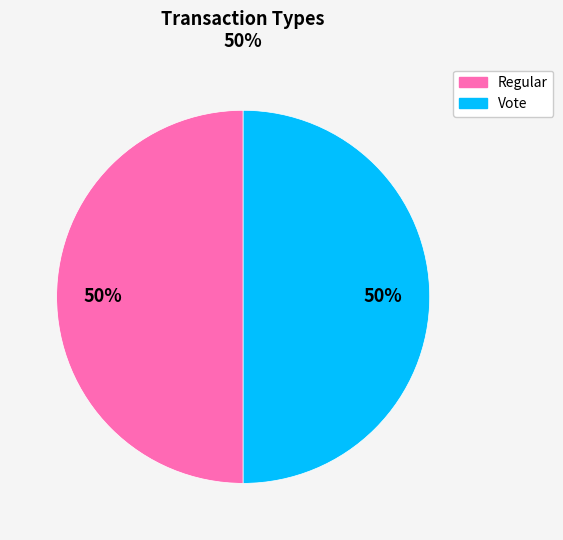

What is the ratio of the value at Vote to the value at Regular?

1.0